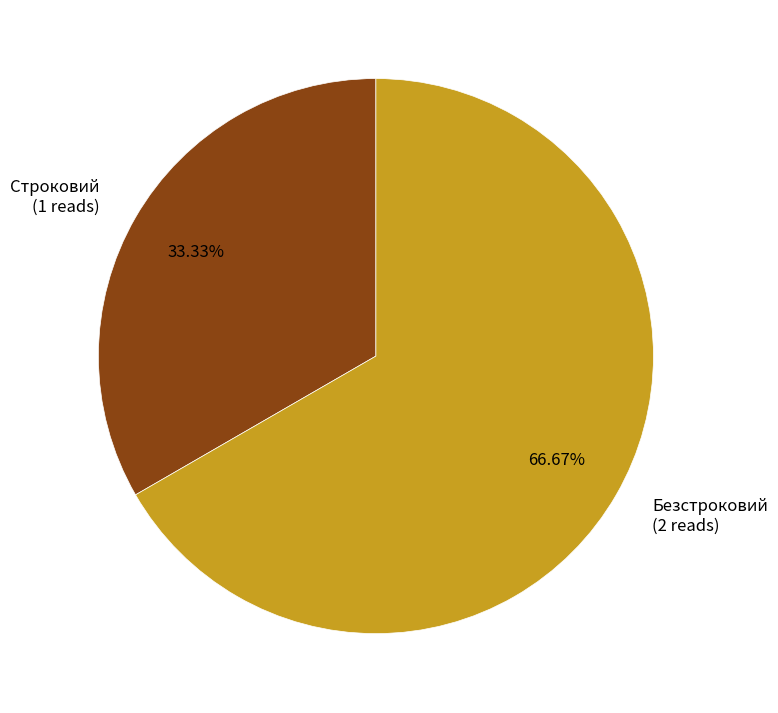

To the nearest percent, what percentage of the pie is Безстроковий?

67%